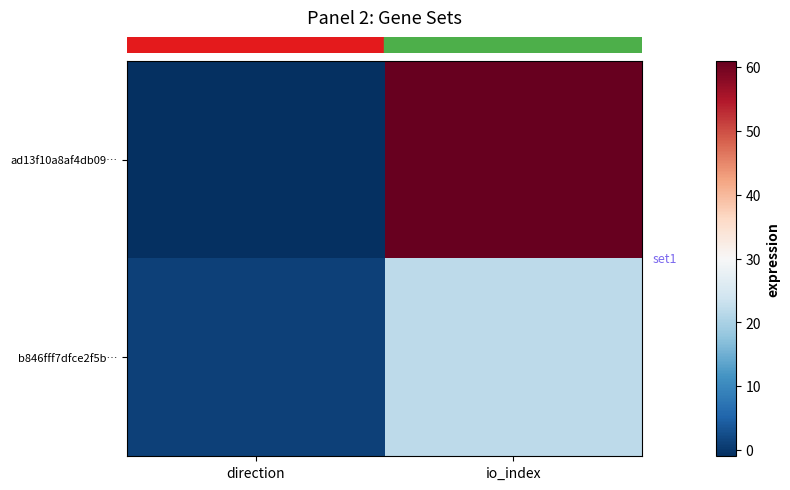

Which category has the highest value across all series?

io_index